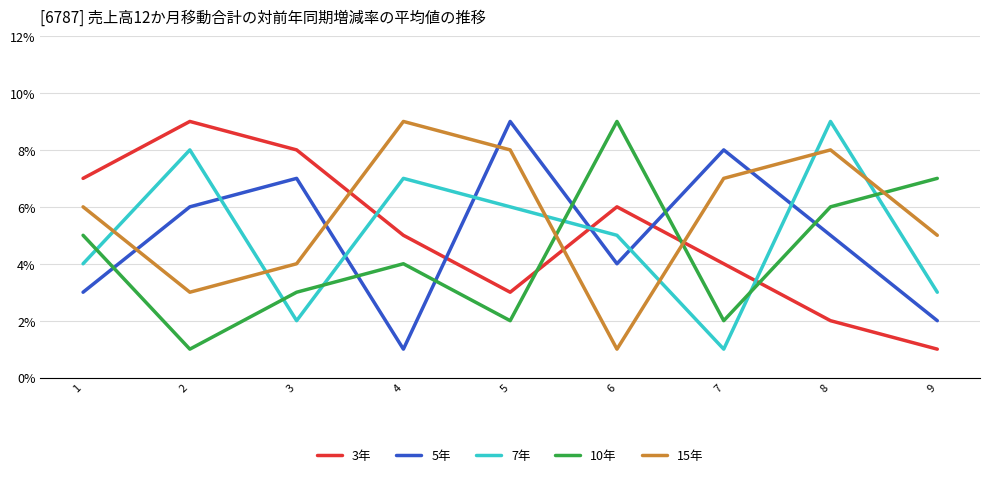

Rank the series at 1 from lowest to highest value.

5年, 7年, 10年, 15年, 3年